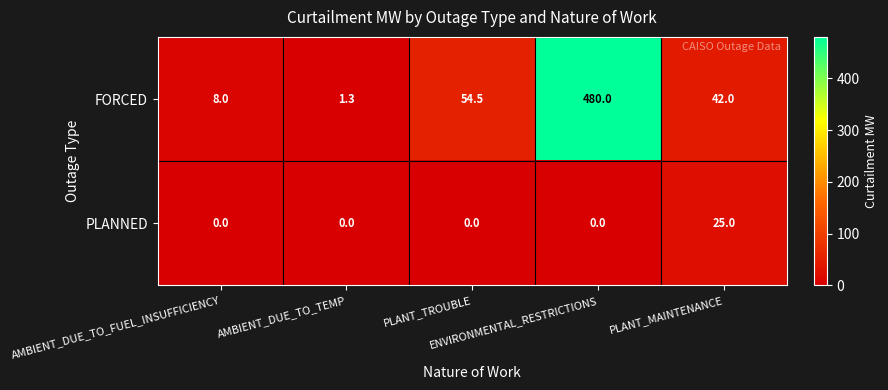

At which category does the chart reach its peak across all series?

ENVIRONMENTAL_RESTRICTIONS